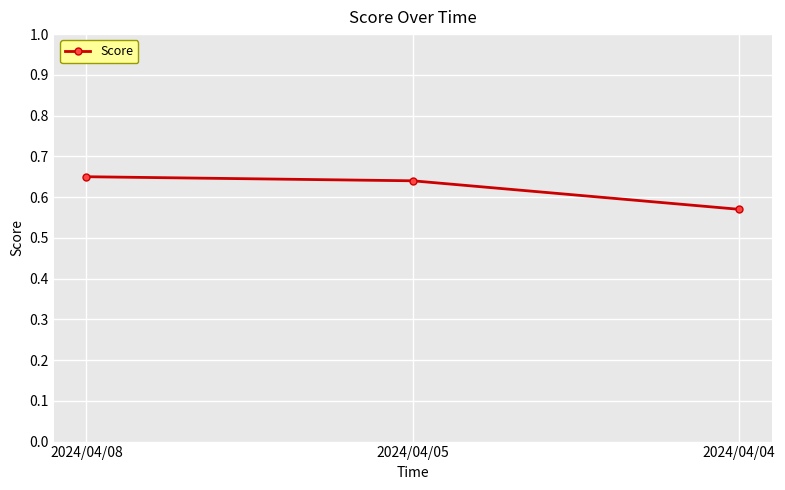

What is the change in value from 2024/04/05 to 2024/04/04?

-0.1